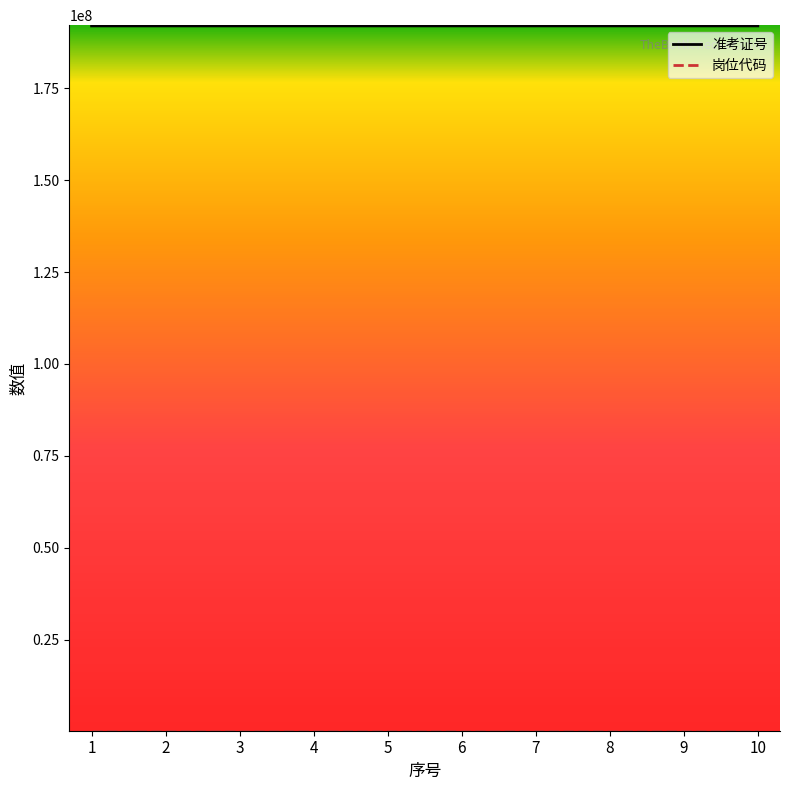

What is the greatest value displayed?

192006011